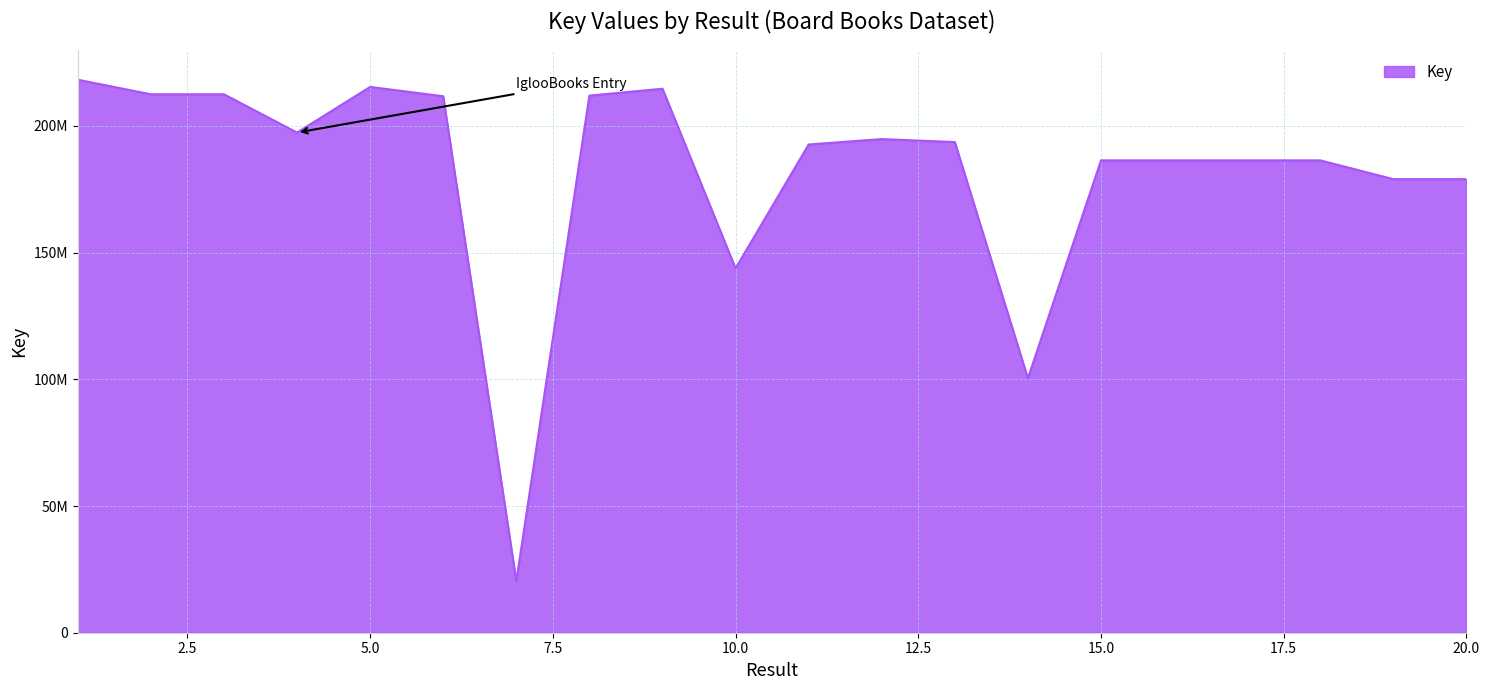

How many points are lower than both their immediate neighbors (excluding endpoints)?

6